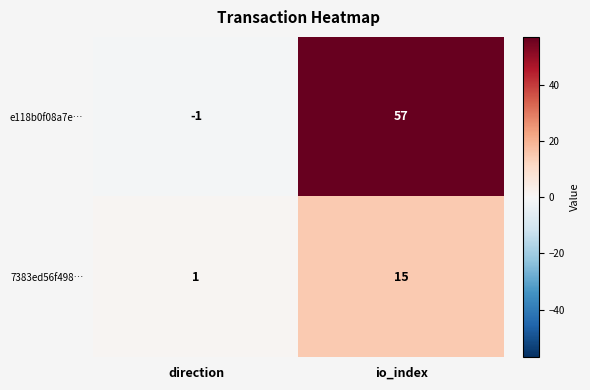

What is the smallest value displayed?

-1